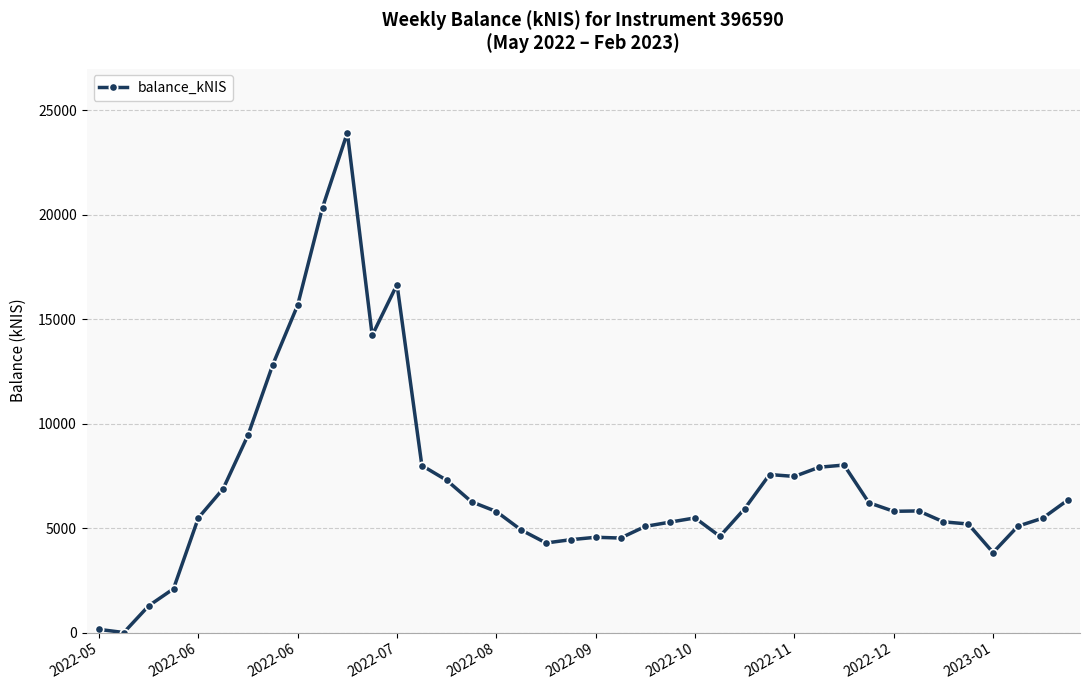

What is the maximum value shown in the chart?

23929.3